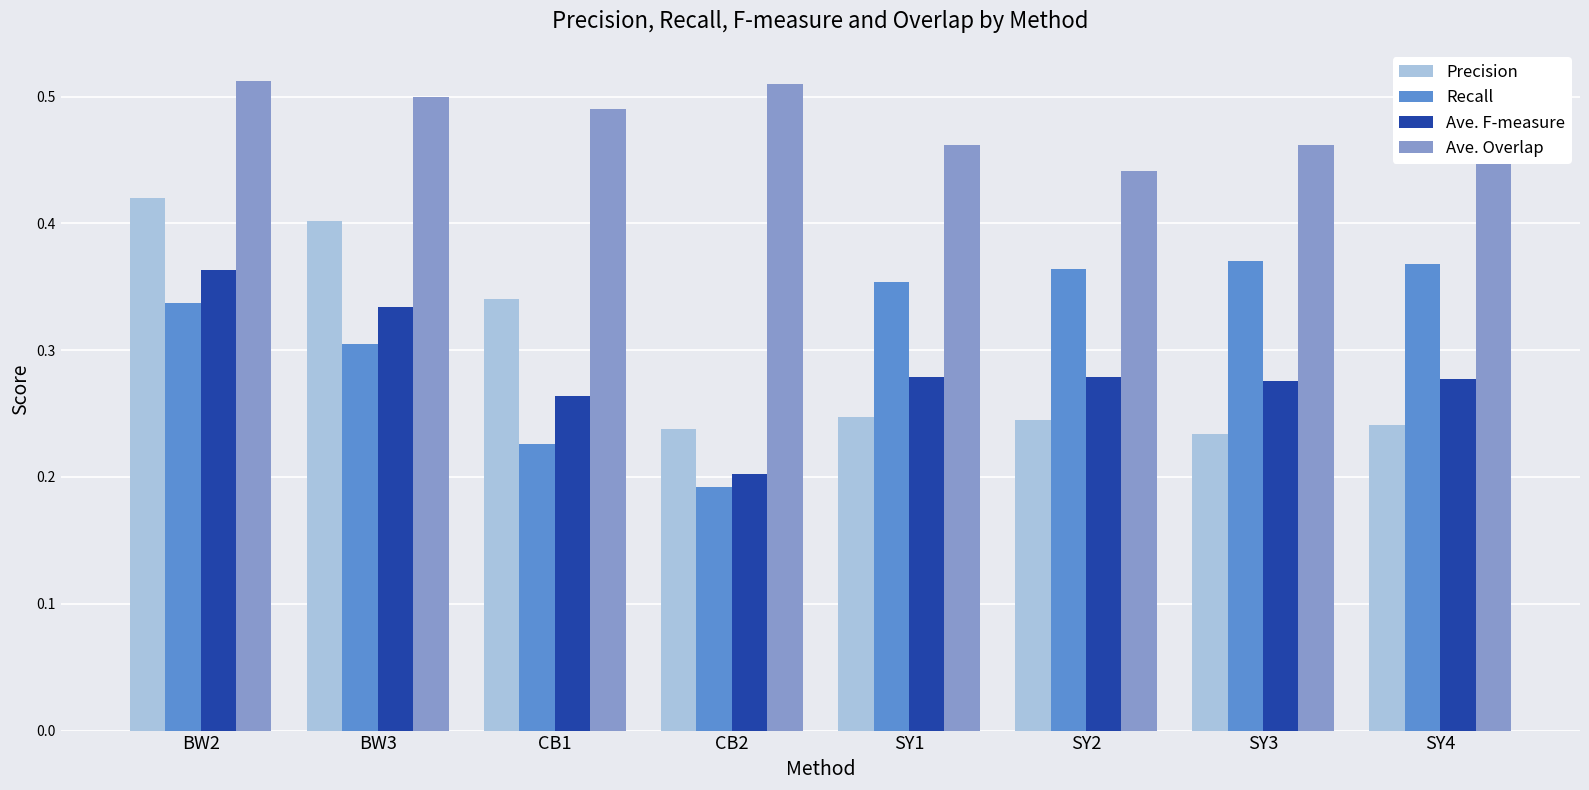

At BW2, list the series in order from smallest to largest.

Recall, Ave. F-measure, Precision, Ave. Overlap